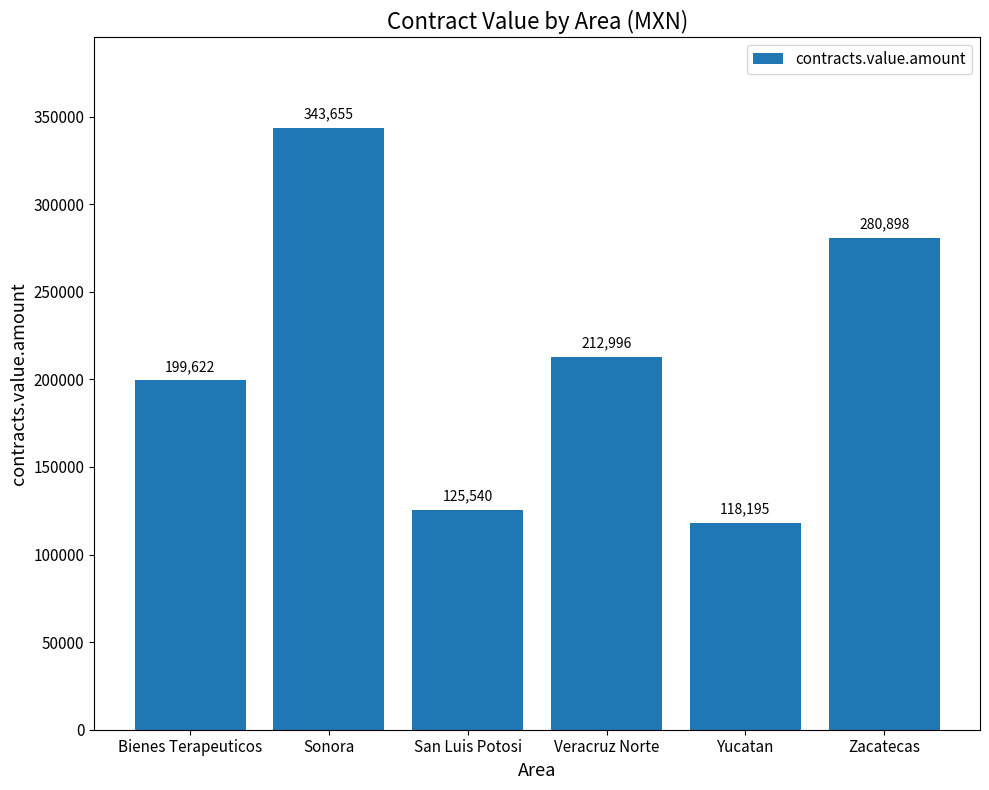

How many bars are there in total?

6